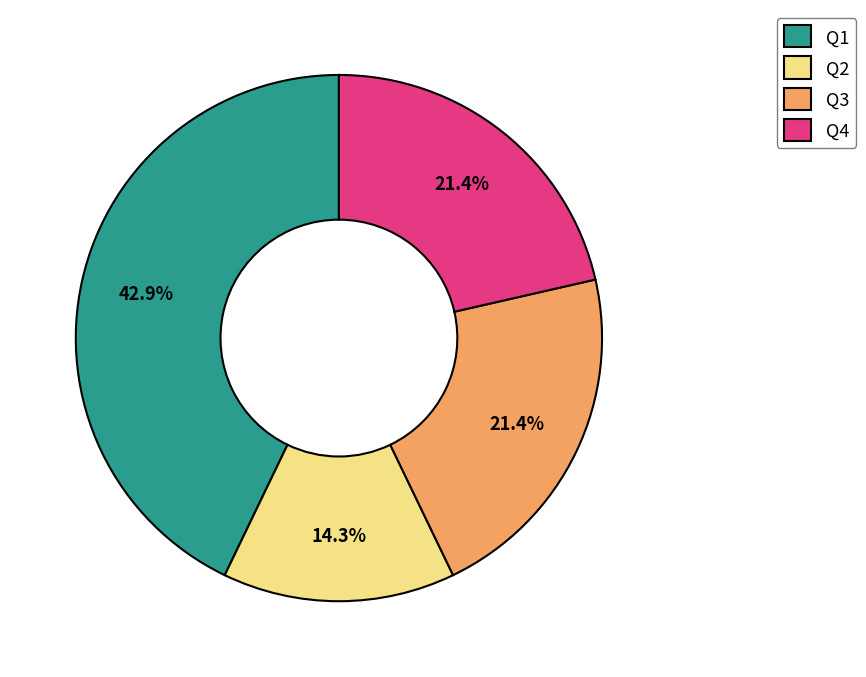

The Q4 slice represents 21% of the pie. True or false?

True